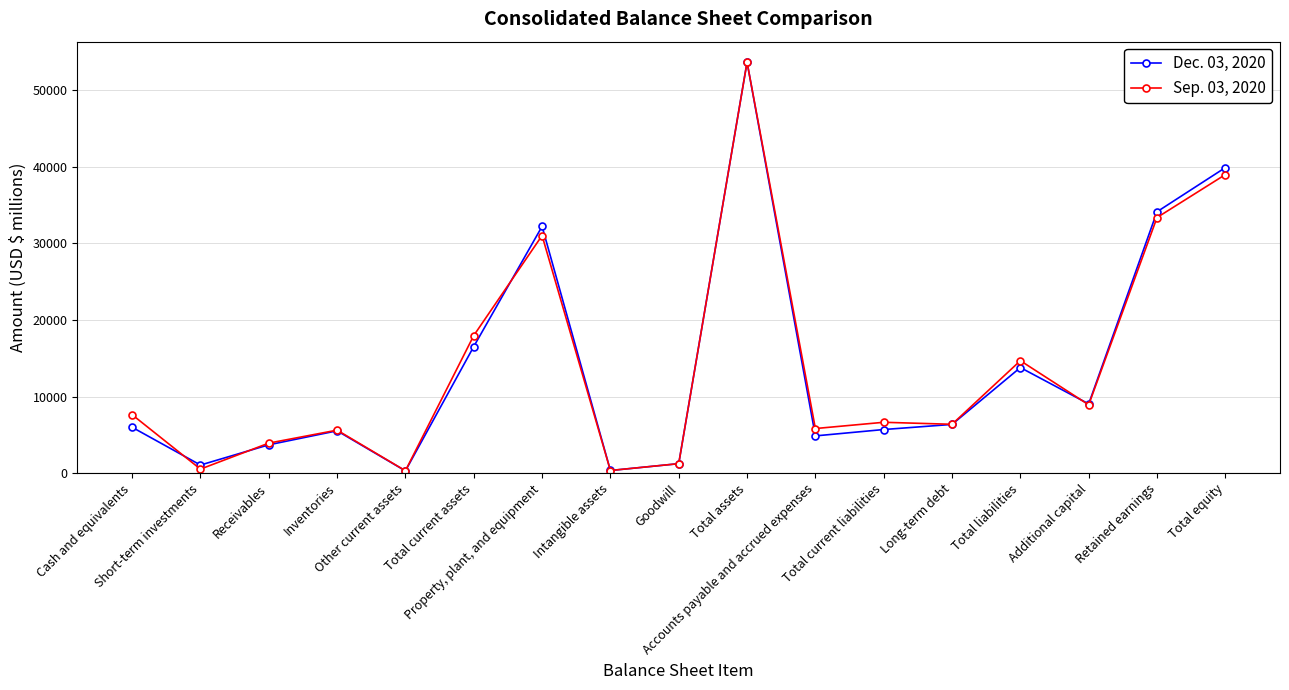

Does the chart display data point markers on the line(s)?

Yes